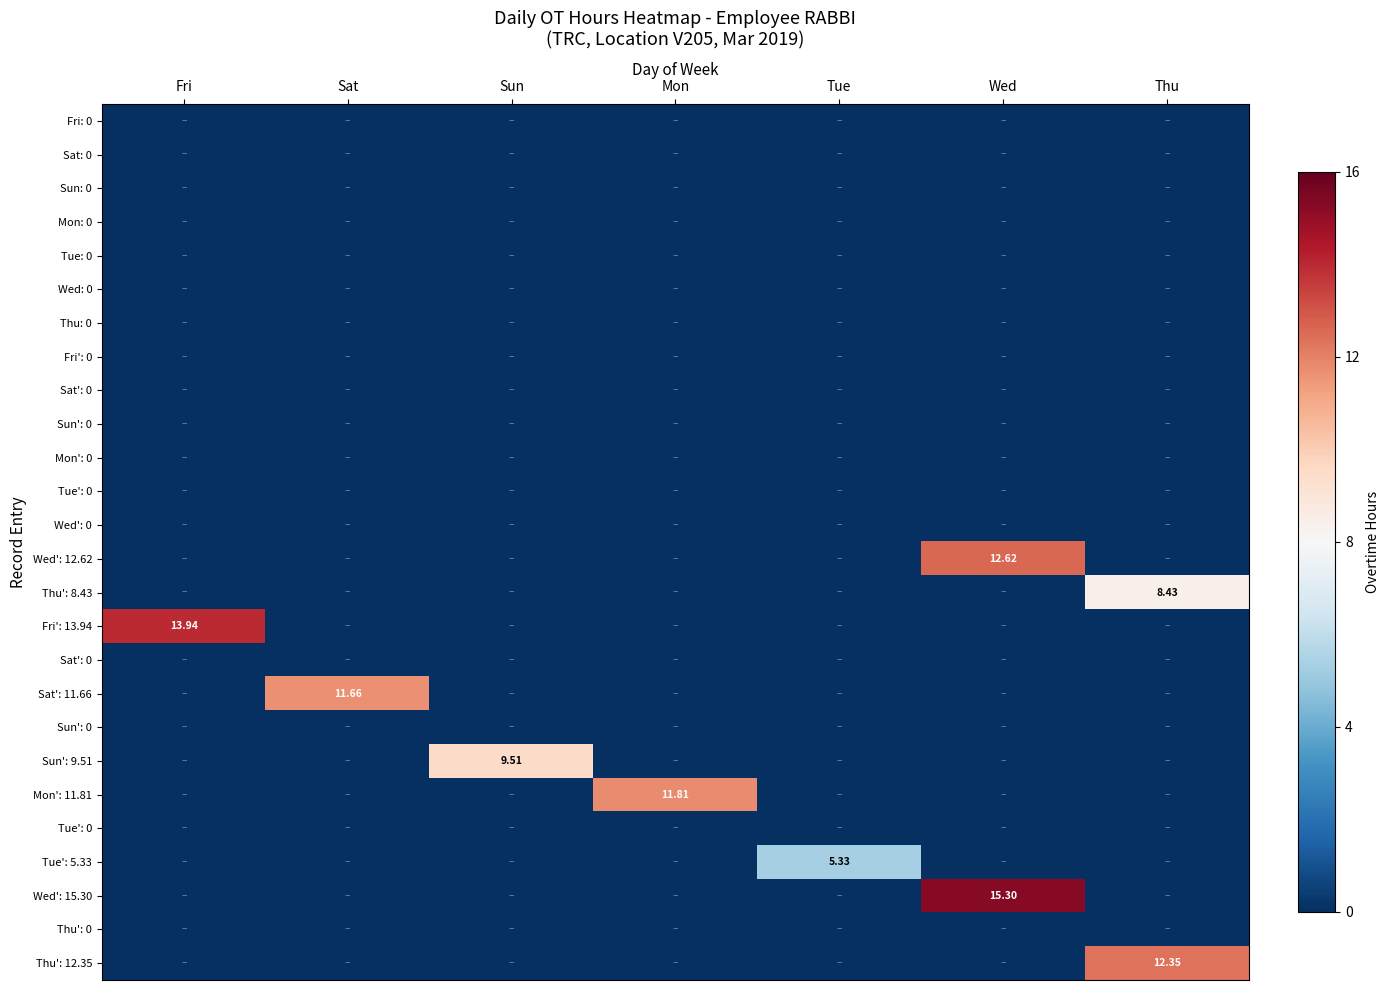

Between Sat and Wed, which is larger?

Sat